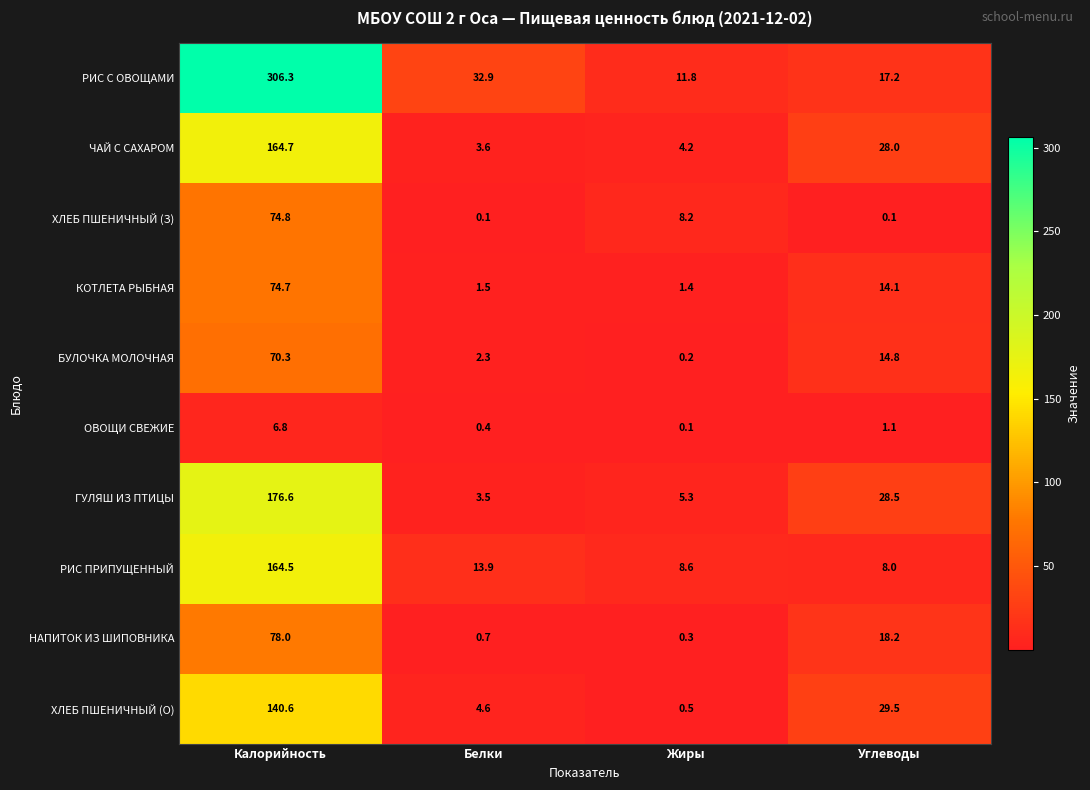

What is the greatest value displayed?

306.3